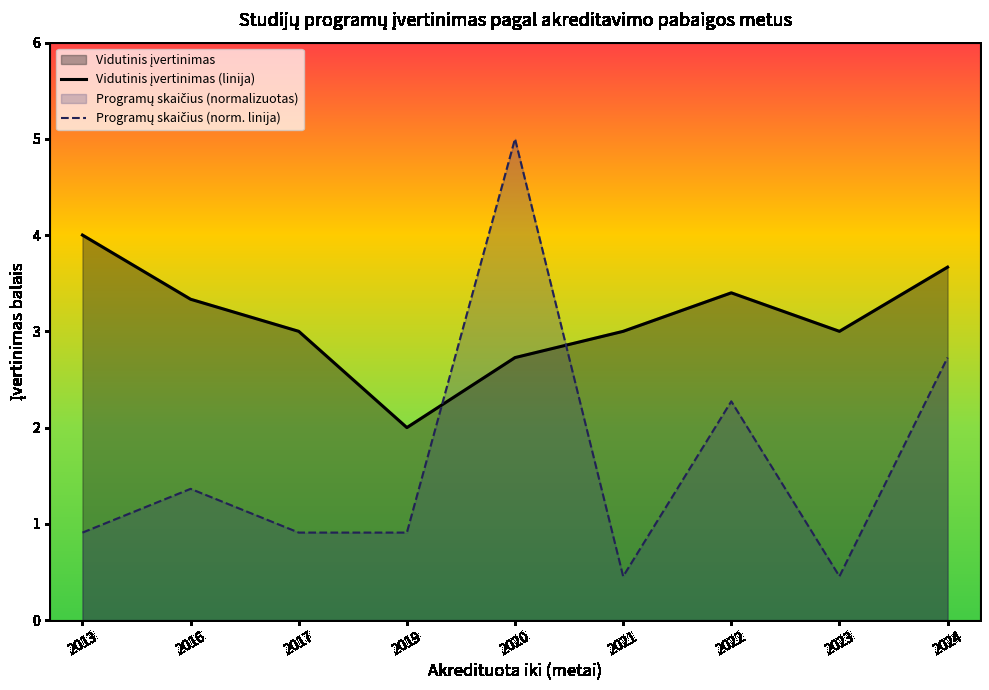

What is the value of the Vidutinis įvertinimas (linija) point at the 9th from the left?

3.7